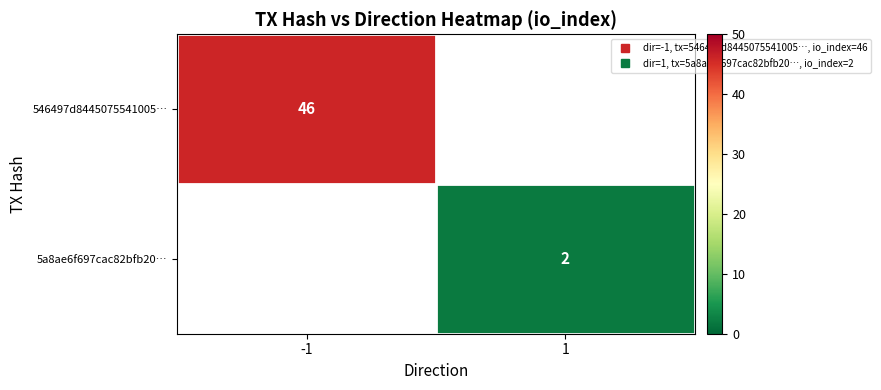

Rank the series at -1 from highest to lowest value.

546497d8445075541005…, 5a8ae6f697cac82bfb20…